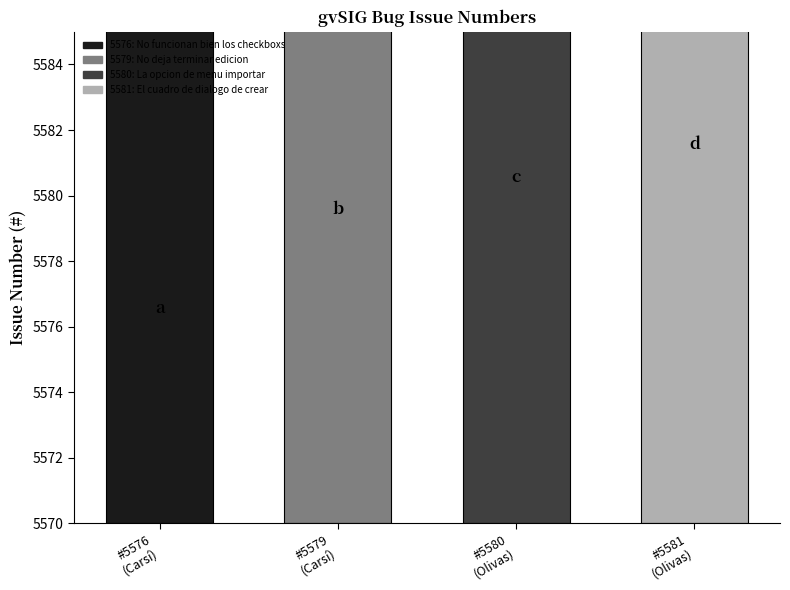

The value at 5581: El cuadro de dialogo de crear is 9048. True or false?

False